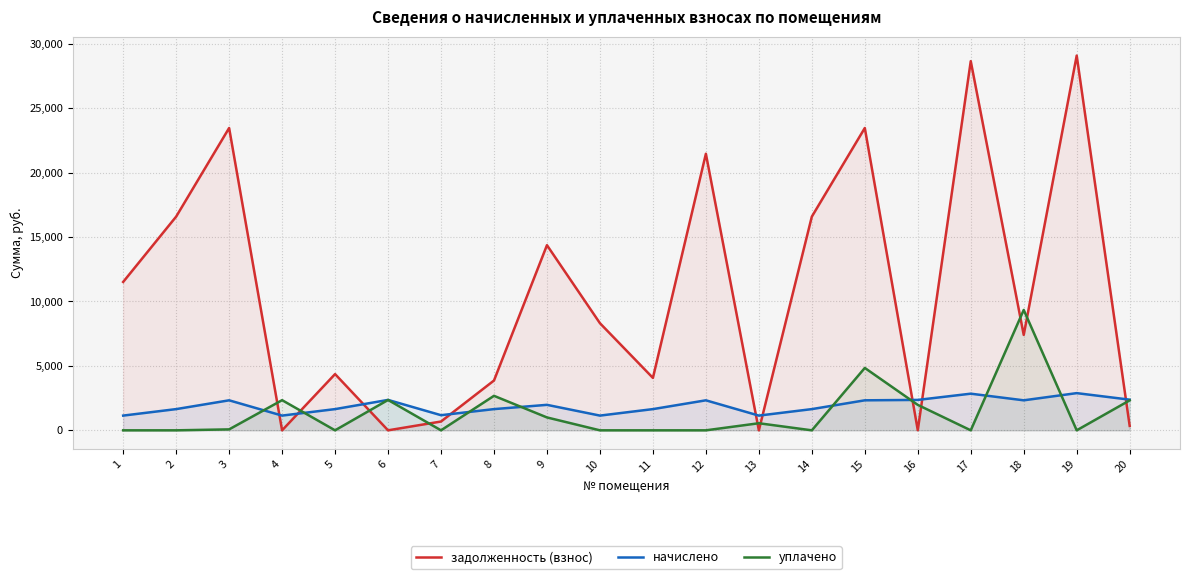

What are all the series names shown in the legend?

задолженность (взнос), начислено, уплачено